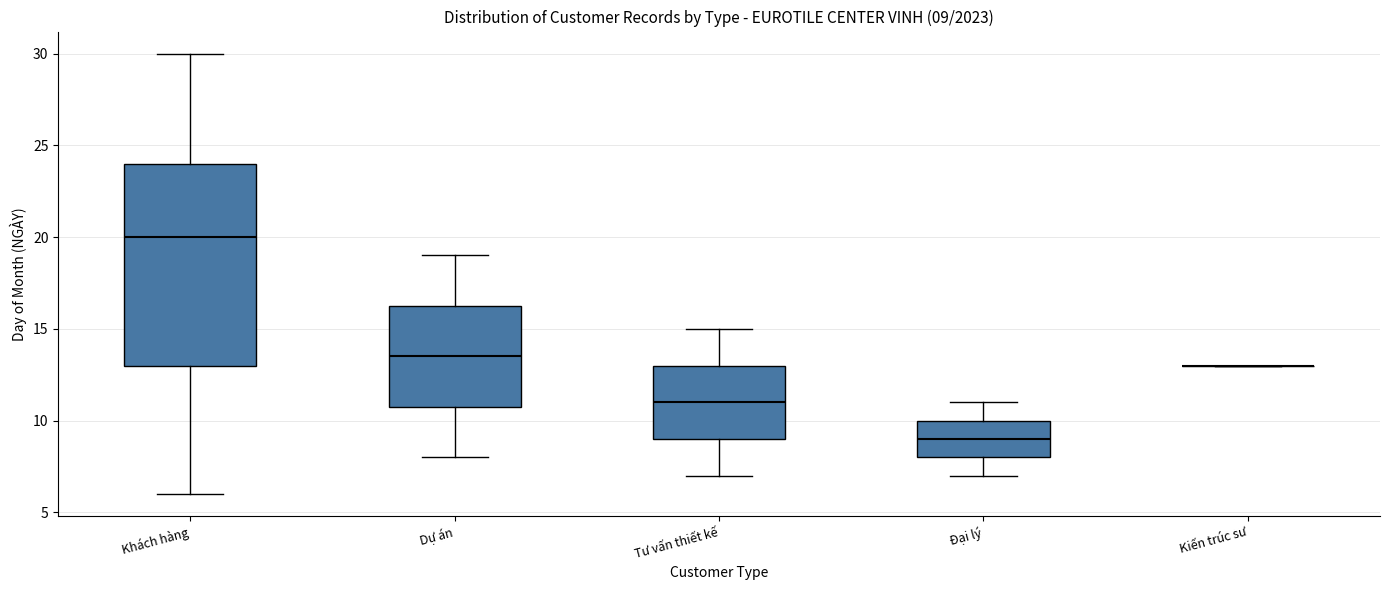

Comparing the boxes themselves (not the whiskers), which one is the tallest?

Khách hàng